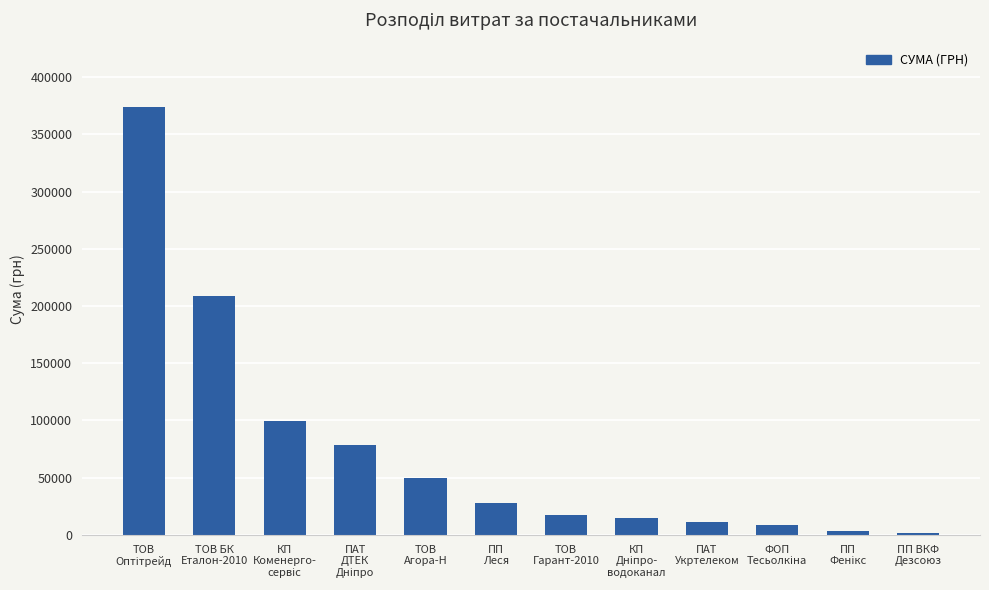

Approximately how many times larger is the value at ПАТ
Укртелеком compared to ТОВ БК
Еталон-2010?

0.1